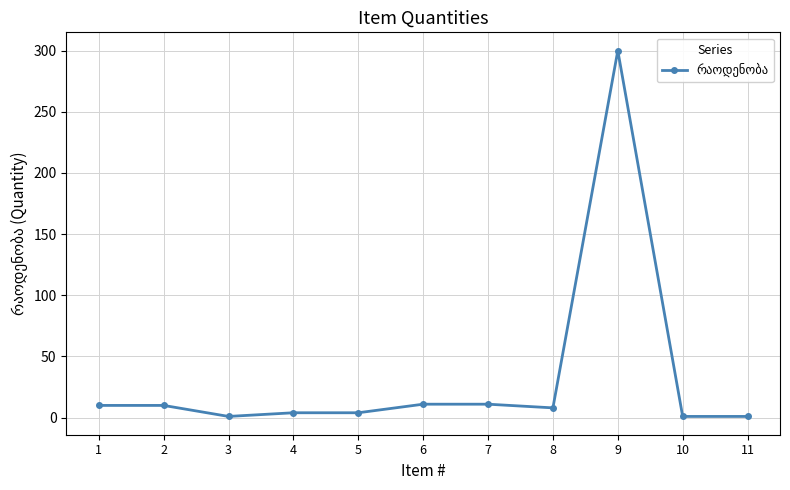

Is it true that the value at 11 is 1?

True